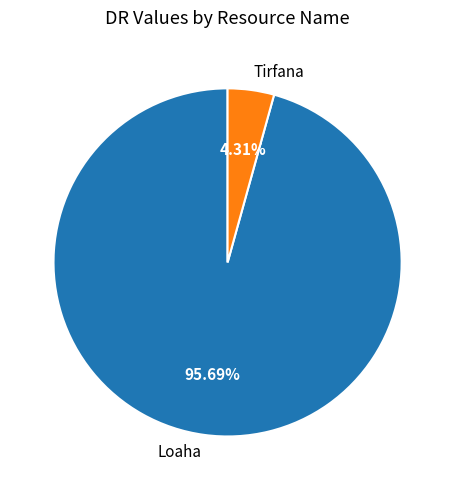

What is the largest slice in the pie chart?

Loaha